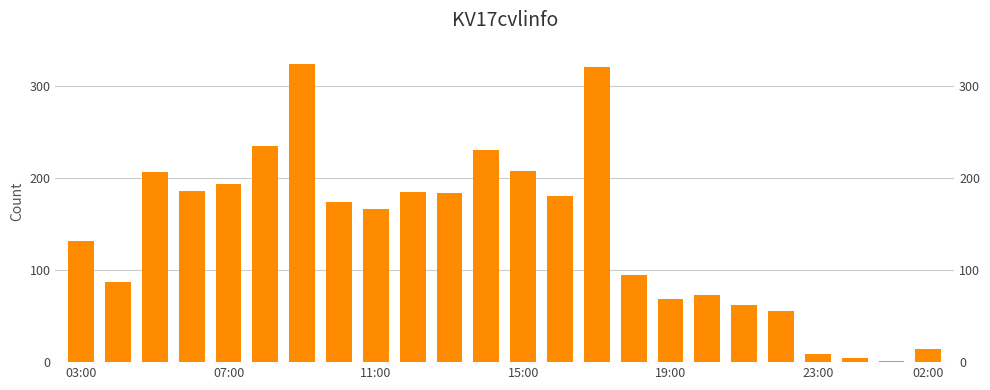

Which has a higher value, 11:00 or 9?

11:00